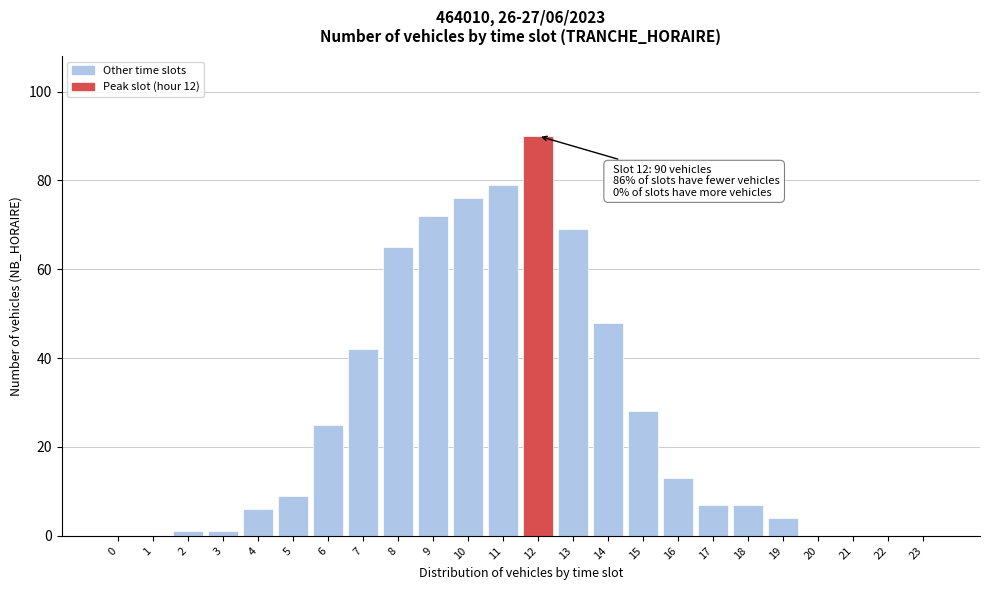

Reading right to left, extract all data points from this chart.

23=0	22=0	21=0	20=0	19=4	18=7	17=7	16=13	15=28	14=48	13=69	12=90	11=79	10=76	9=72	8=65	7=42	6=25	5=9	4=6	3=1	2=1	1=0	0=0